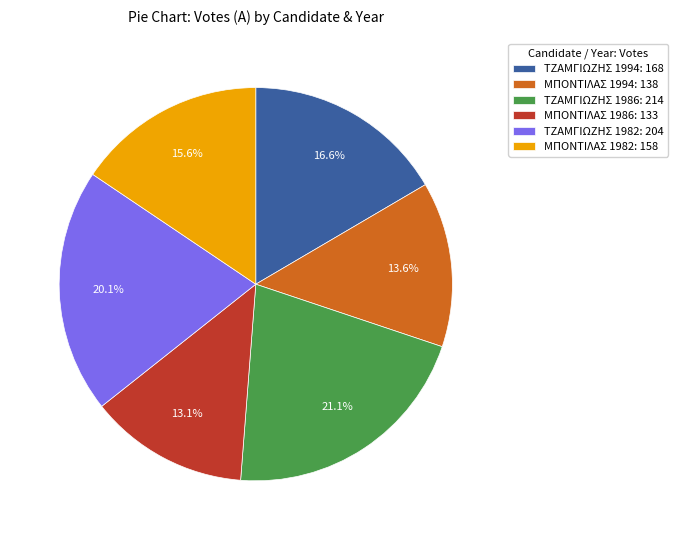

The ΤΖΑΜΓΙΩΖΗΣ 1994 slice represents 17% of the pie. True or false?

True